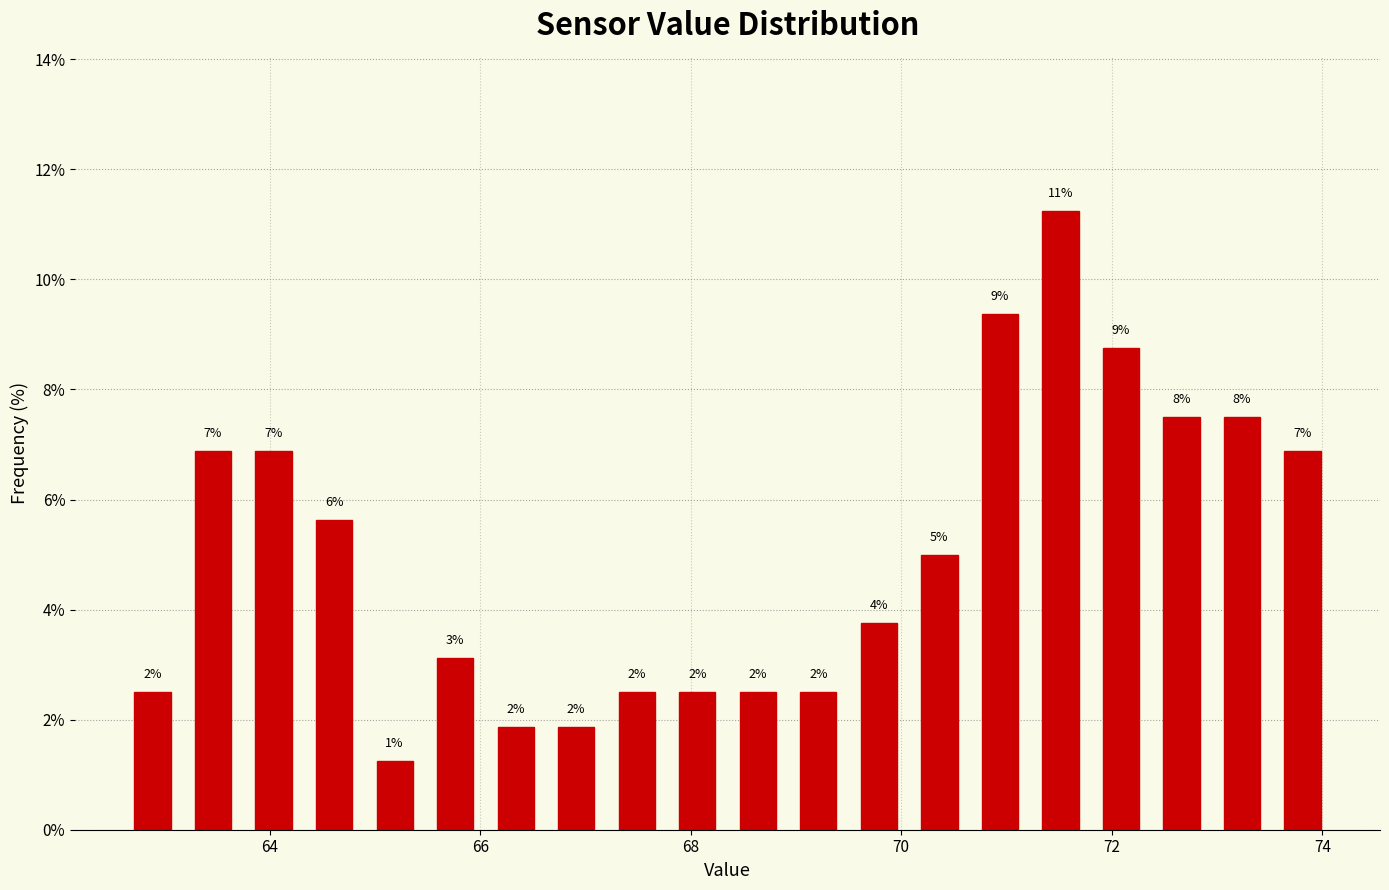

Read against the x-axis, roughly where is the centre of the tallest bar?

71.6